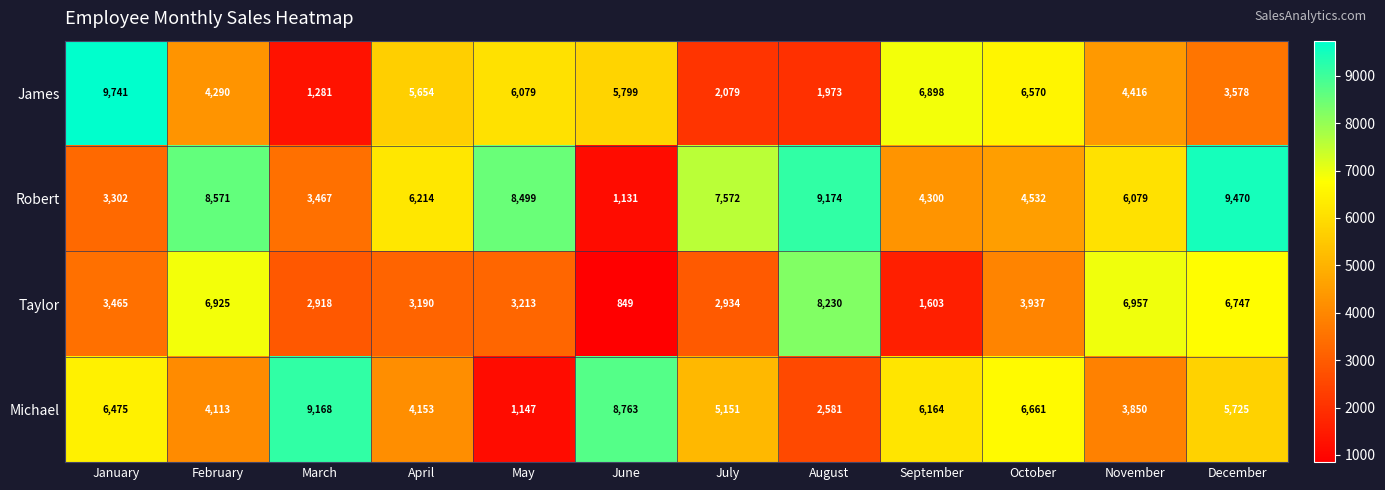

The Taylor series shows 6747 at December. True or false?

True